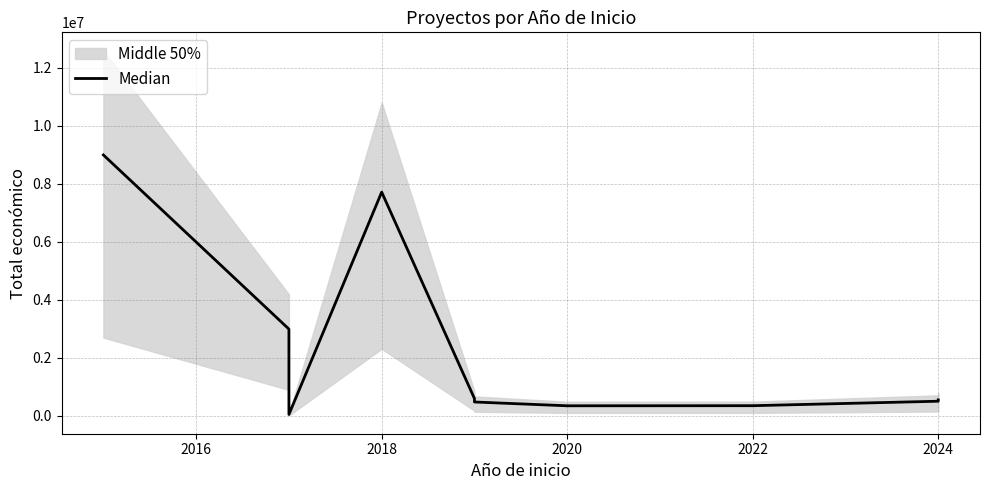

What position from the left is 7?

8